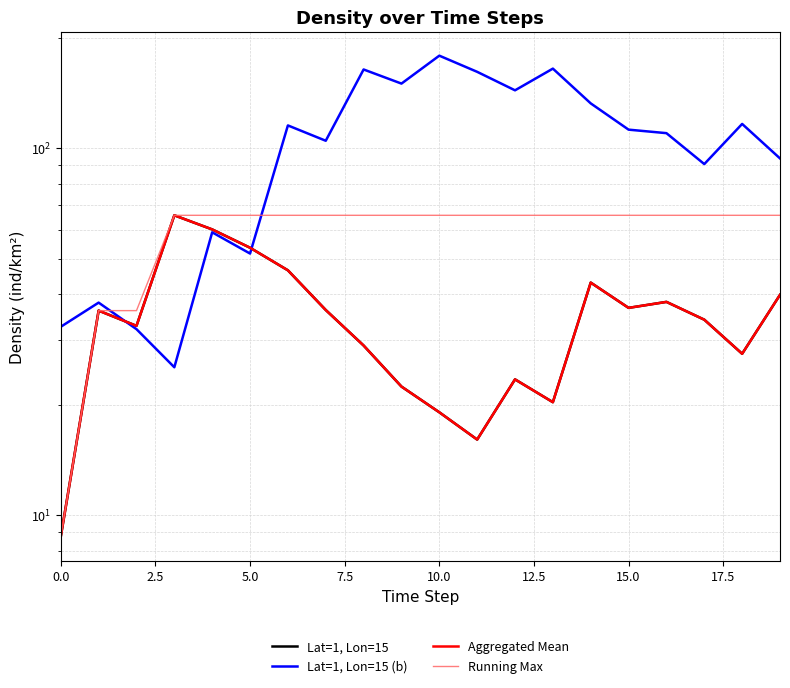

How many times do Lat=1, Lon=15 and Lat=1, Lon=15 (b) cross each other?

2